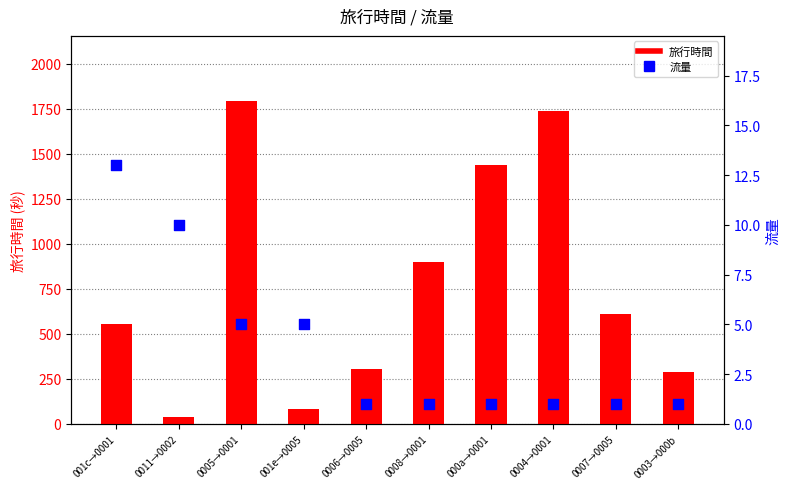

Which series contains the highest Y value?

旅行時間